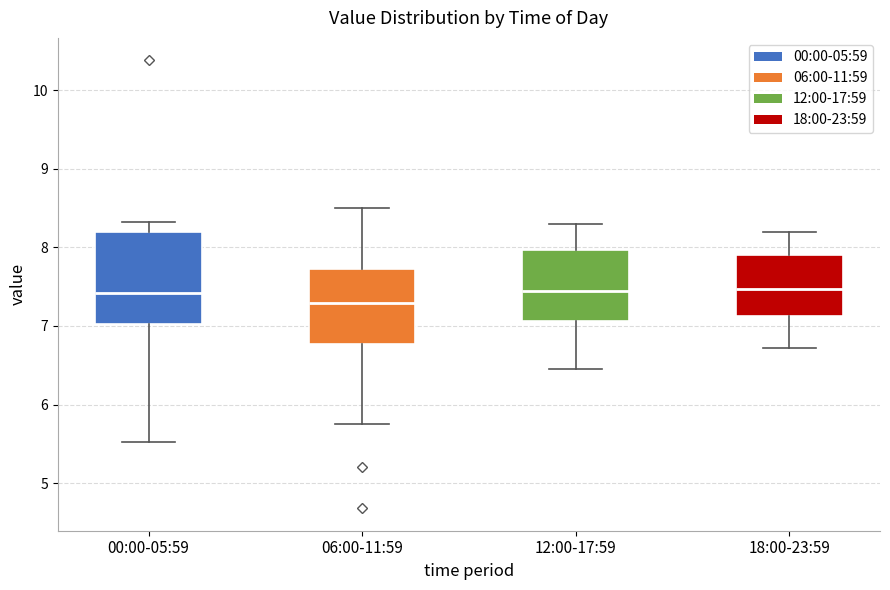

Which box's median line is the lowest?

06:00-11:59